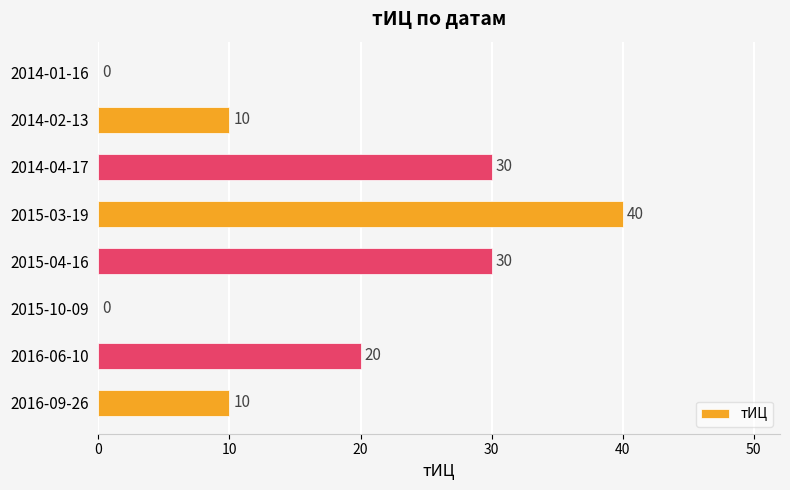

True or false: the data shows 40 at 2015-03-19.

True